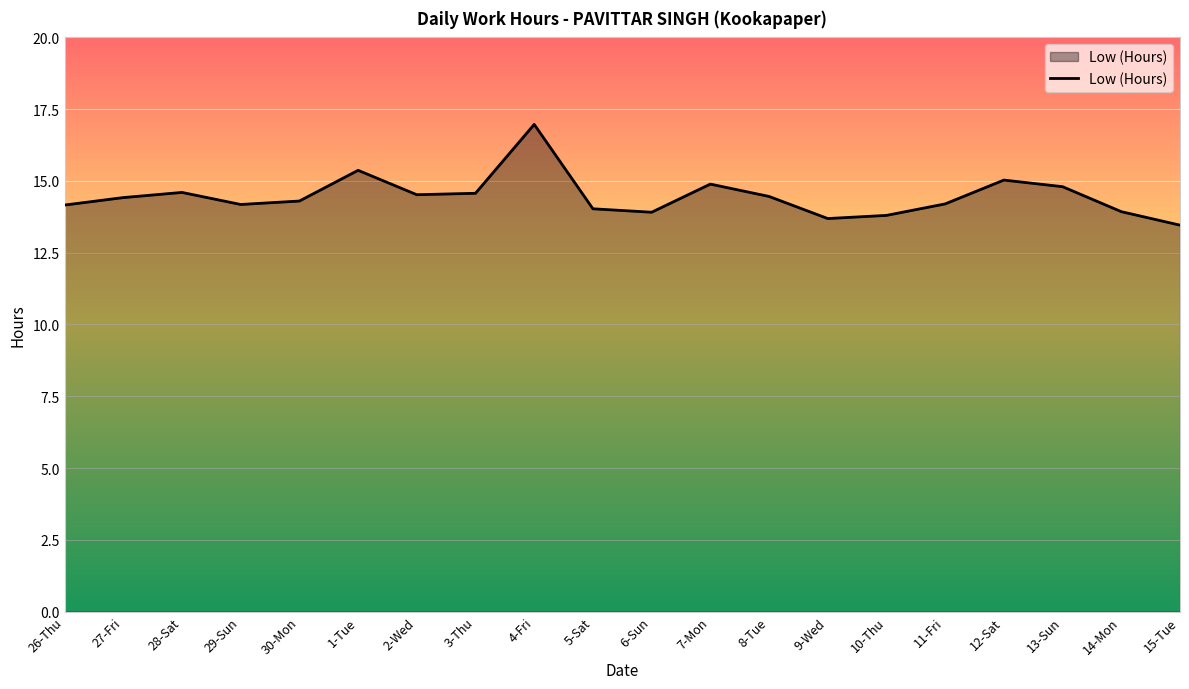

Where does the data first go above 14?

26-Thu